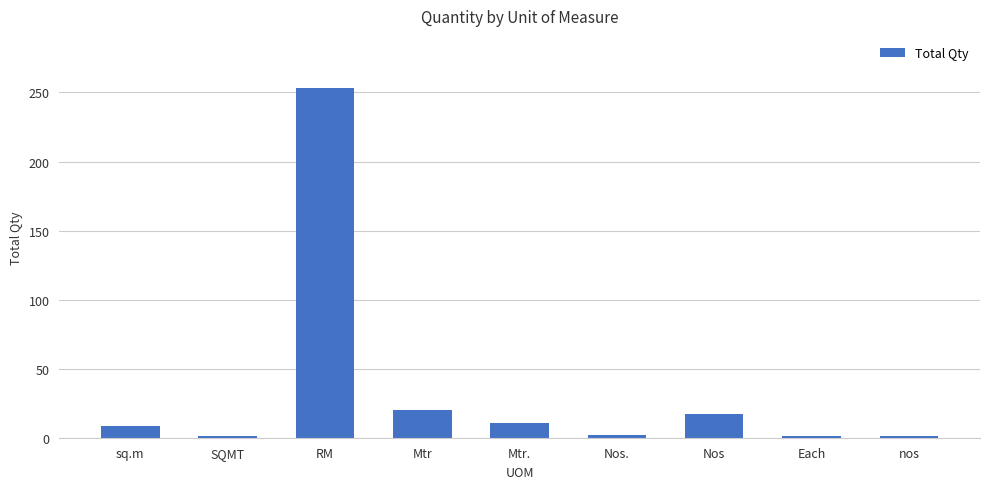

Are the bars grouped side by side (vs. stacked)?

No